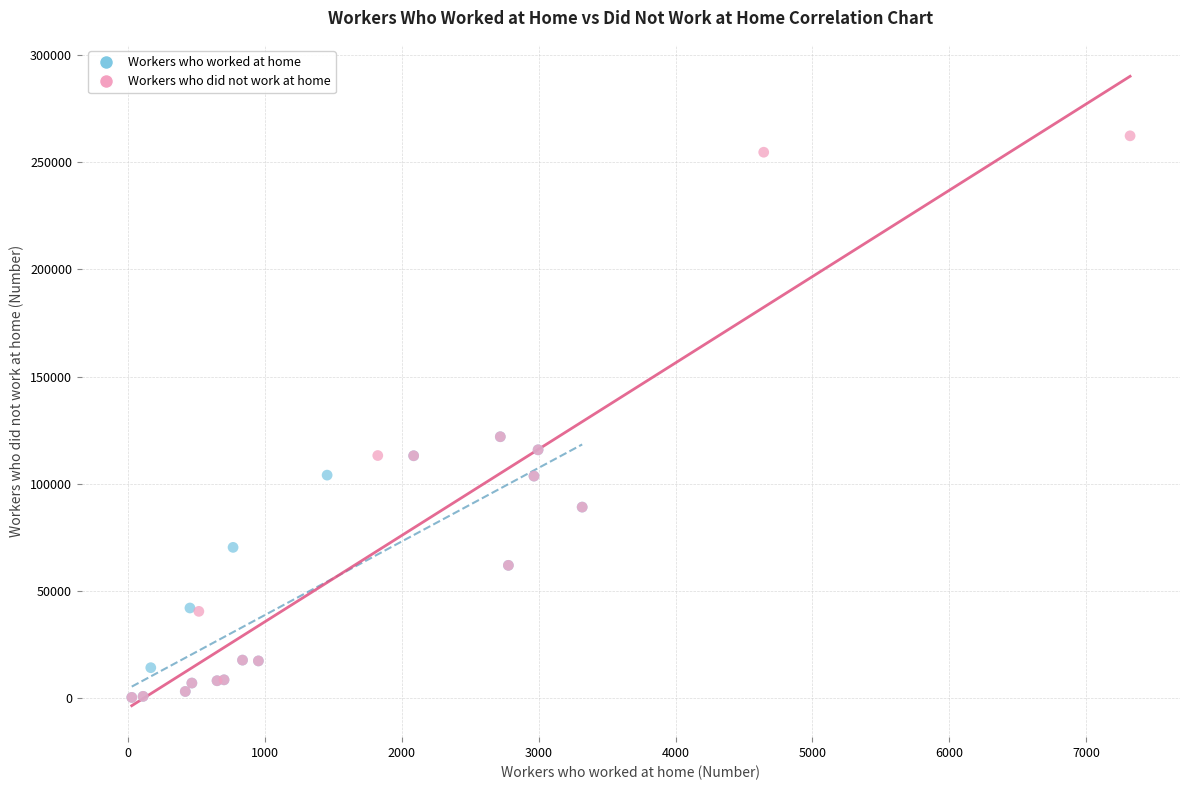

Which series reaches the maximum Y coordinate?

Workers who did not work at home